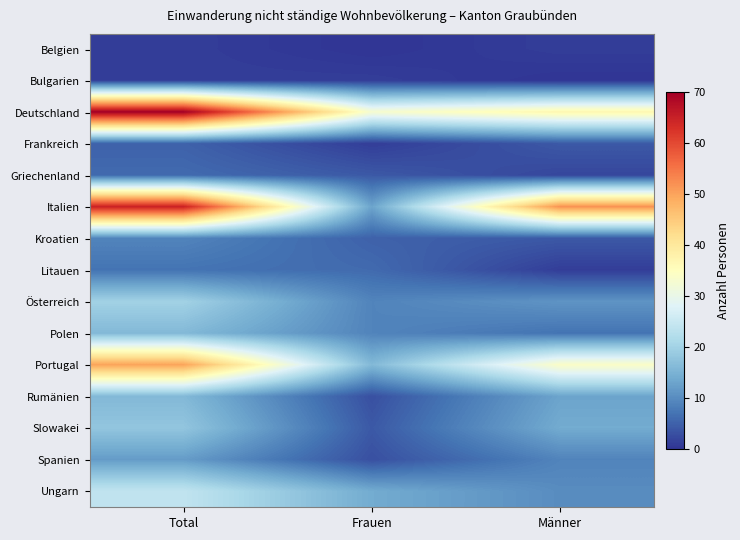

At how many categories does at least one series exceed 18?

3